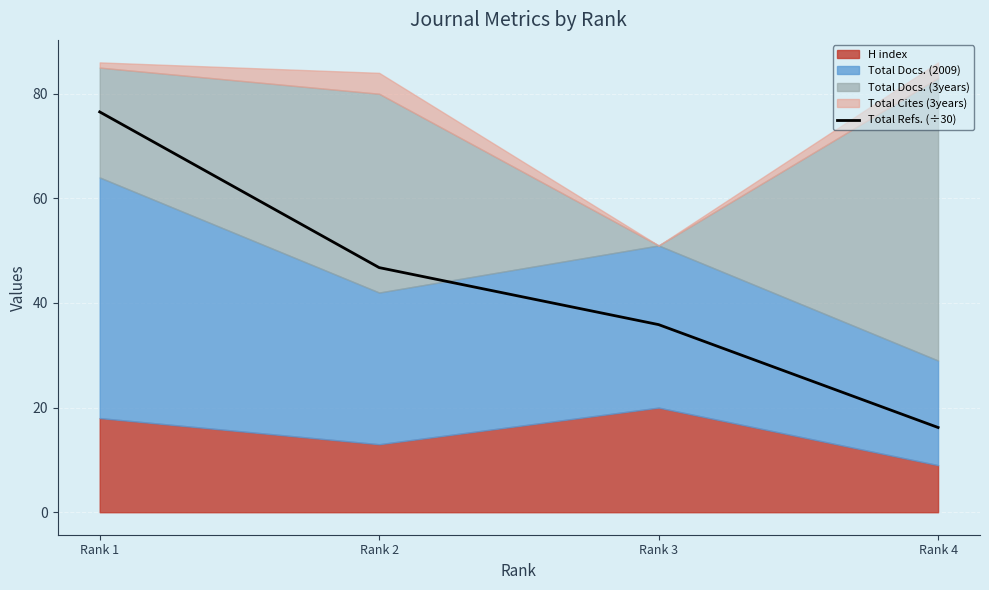

At which label is the value closest to 46?

Rank 2